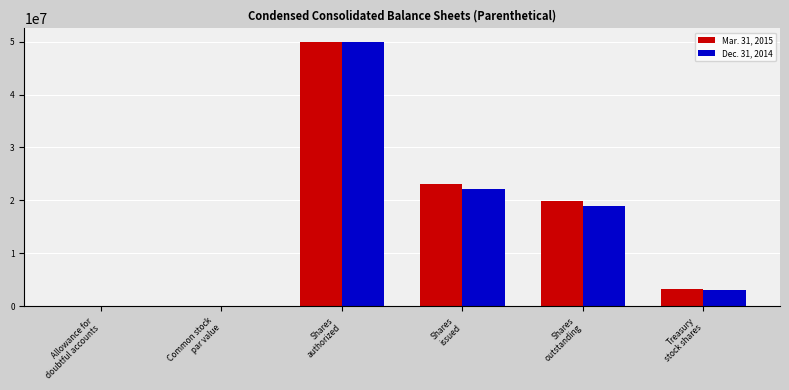

What is the sum of the Mar. 31, 2015 values at Allowance for
doubtful accounts and Treasury
stock shares?

3195003.0